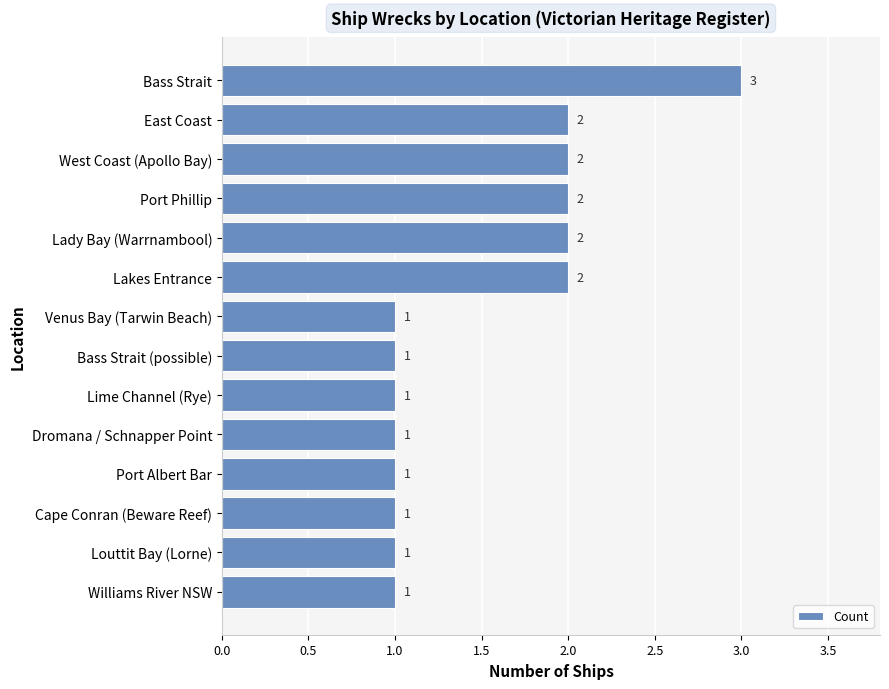

How many data points are above 1?

6